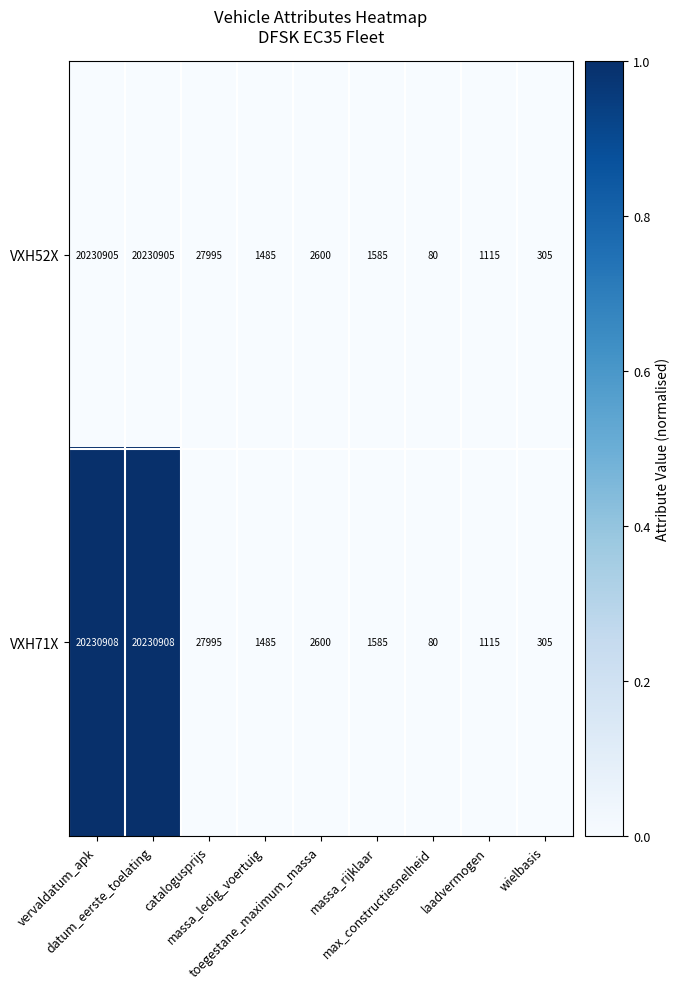

Rank the series by their maximum value, from highest to lowest.

VXH71X, VXH52X